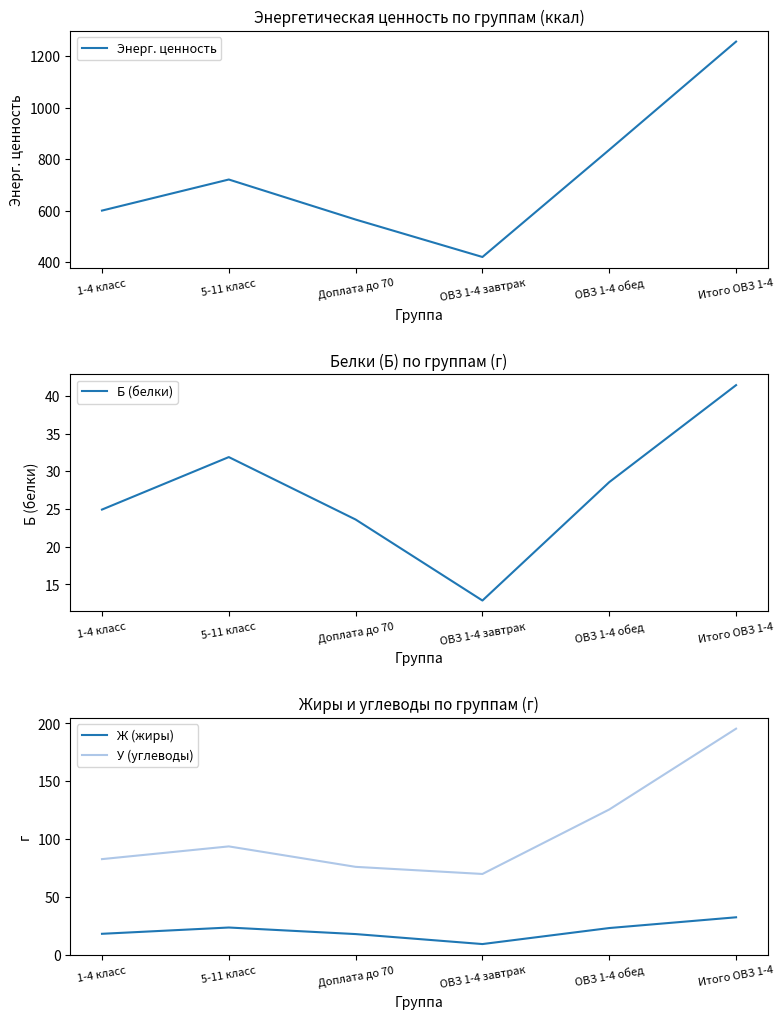

How many values in the Энерг. ценность series exceed 720?

3